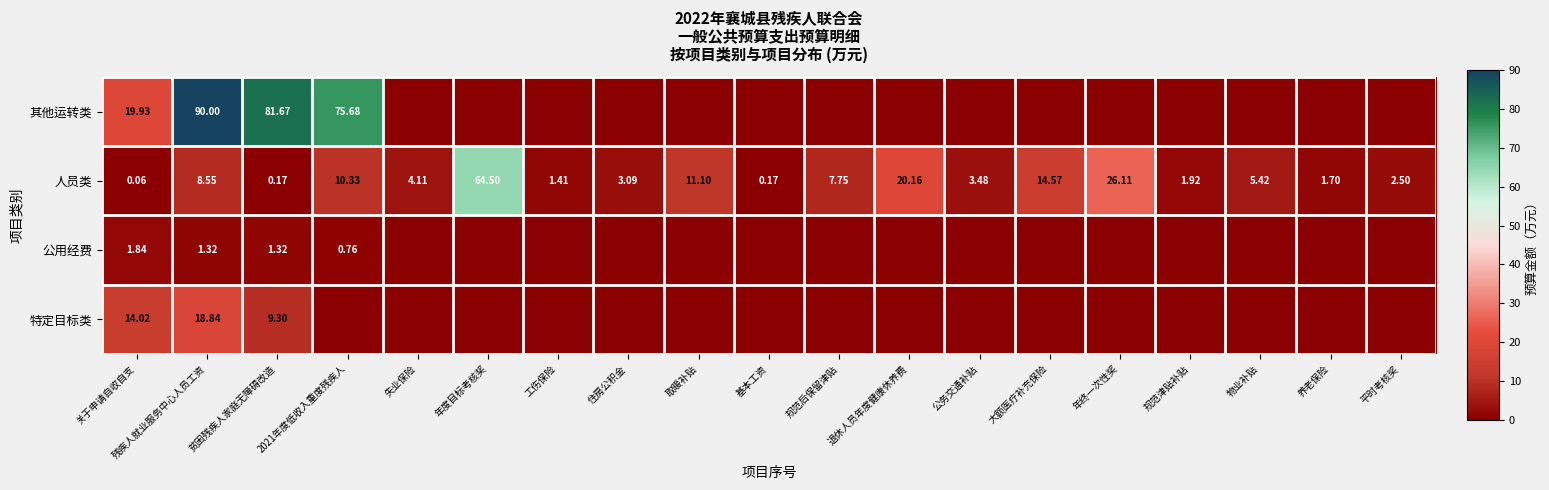

How many categories are shown in the chart?

19